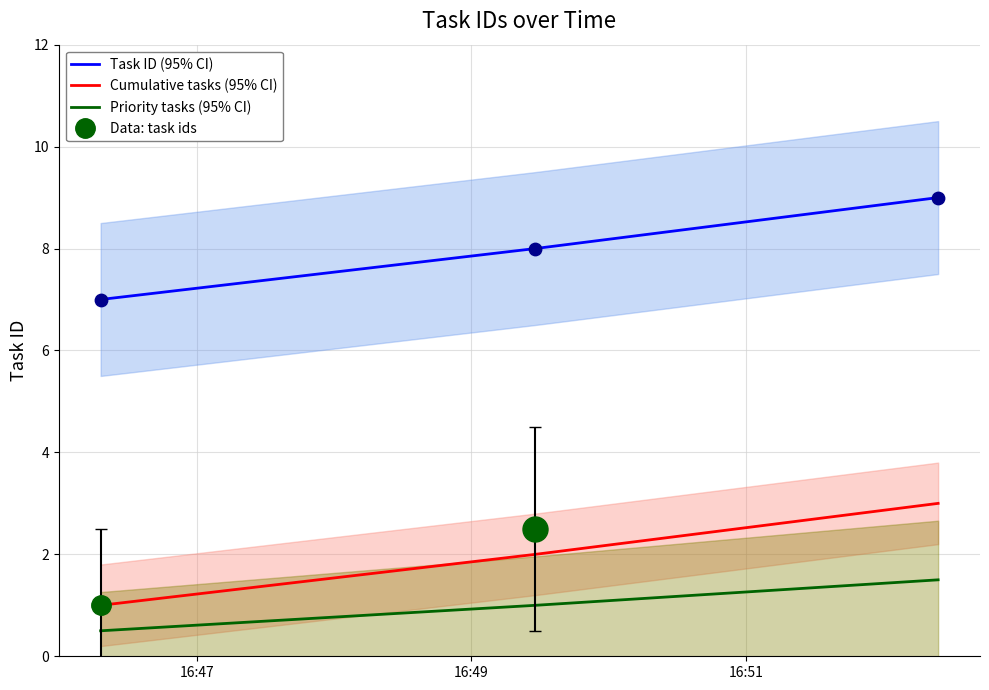

What is the change in value from 2013-04-18 16:46:18 to 2013-04-18 16:49:28?

+1